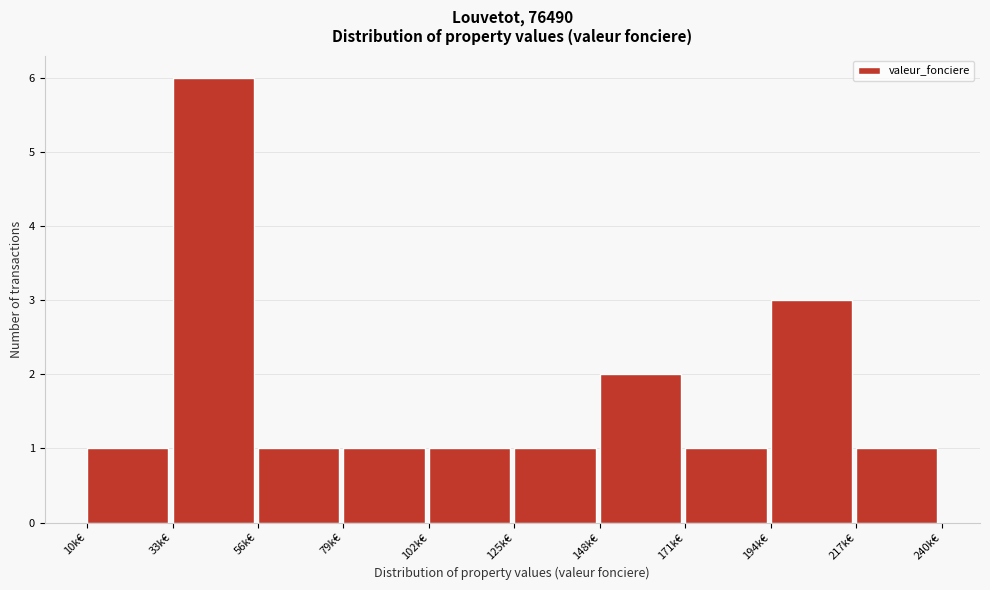

Reading right to left, extract all data points from this chart.

1	3	1	2	1	1	1	1	6	1